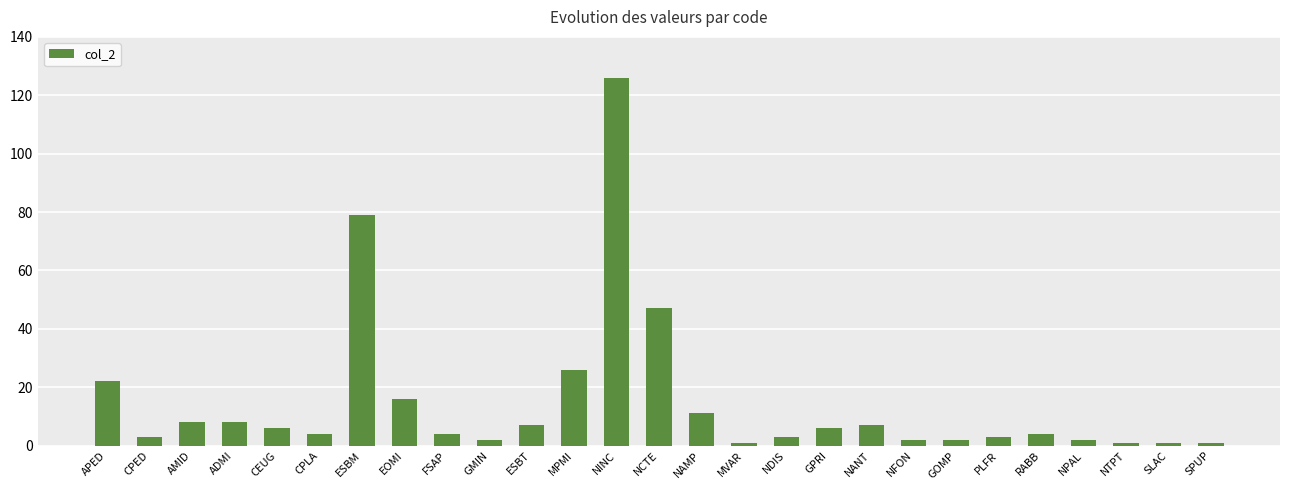

Count the number of categories in the chart.

27